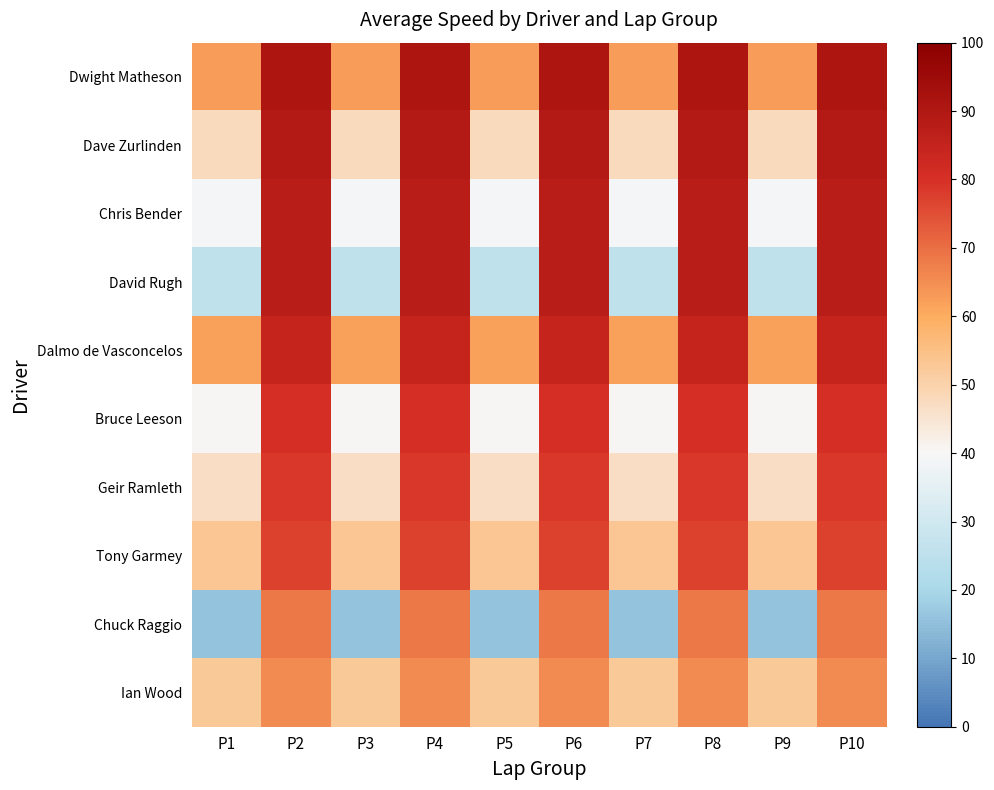

At P1, list the series in order from largest to smallest.

Dwight Matheson, Dalmo de Vasconcelos, Tony Garmey, Ian Wood, Dave Zurlinden, Geir Ramleth, Bruce Leeson, Chris Bender, David Rugh, Chuck Raggio